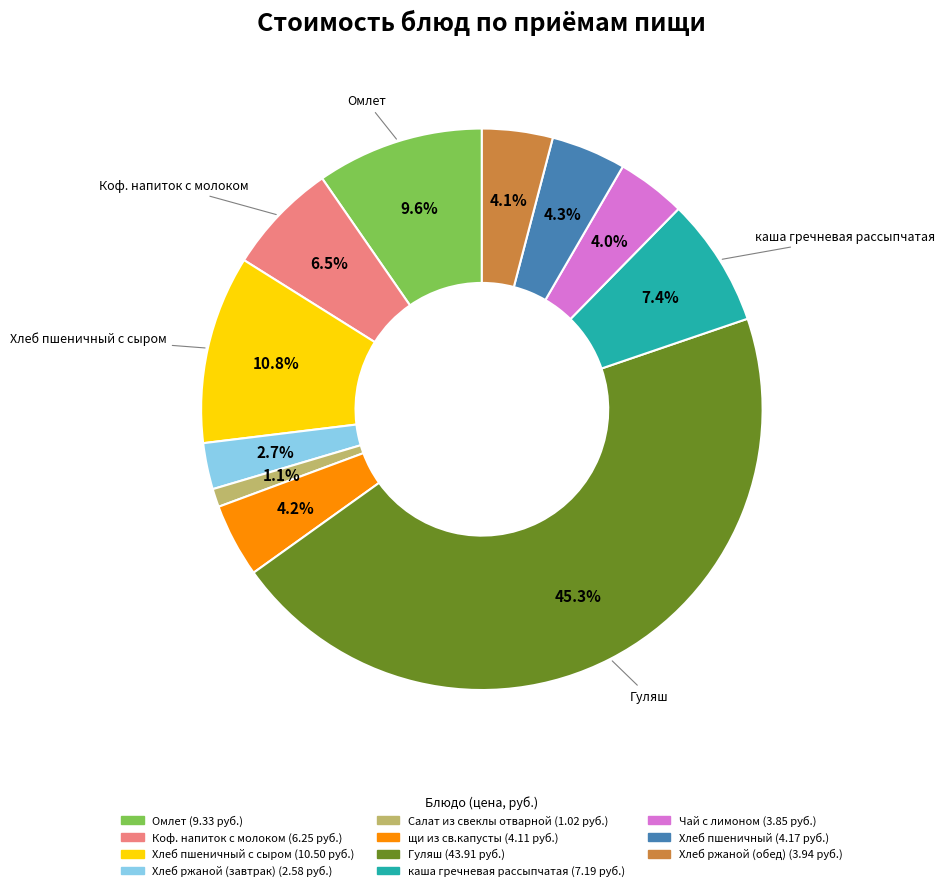

How many slices are in this pie chart?

11